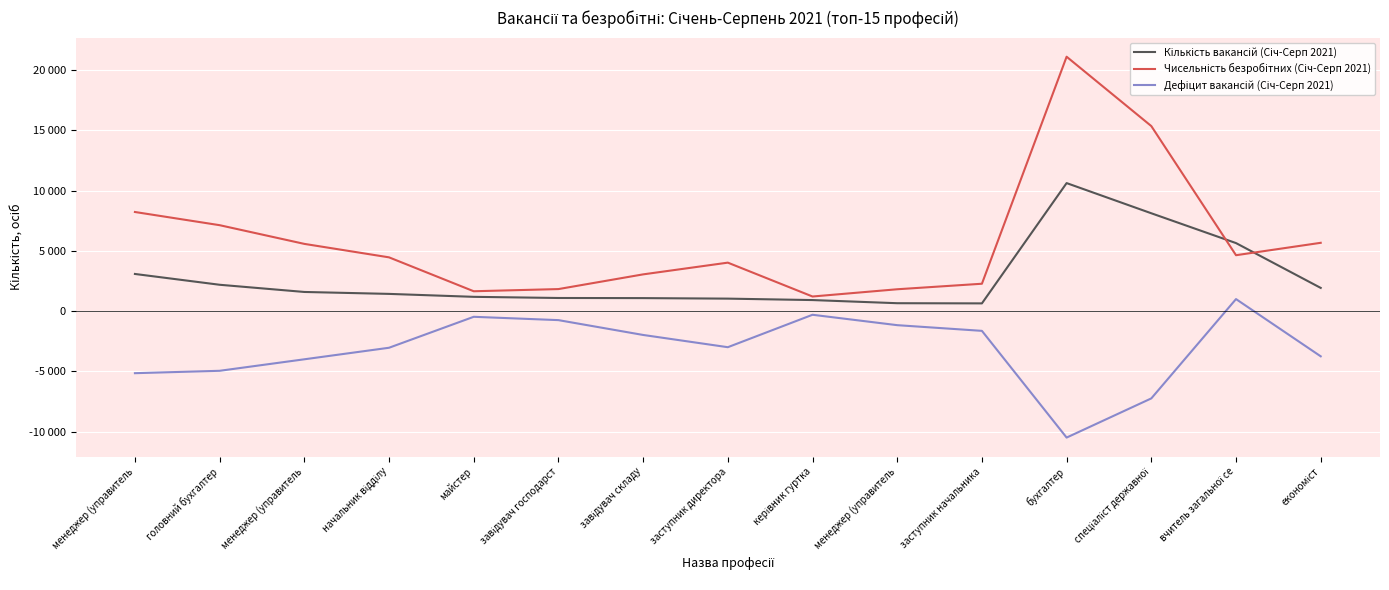

At which label is Кількість вакансій (Січ-Серп 2021) closest to 5638?

вчитель загальної се